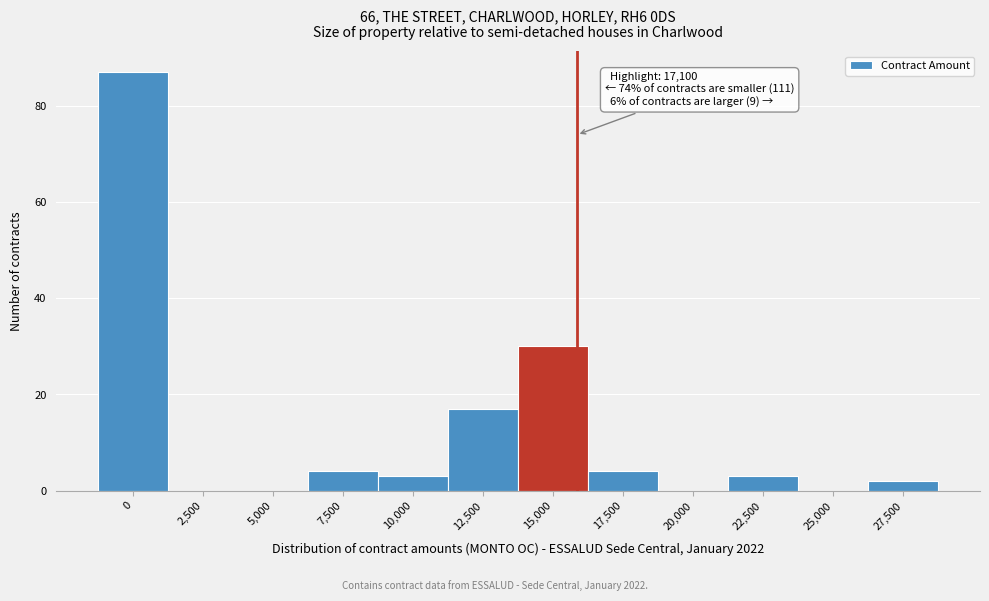

Reading left to right, what are all the values shown in this chart?

0=87	2,500=0	5,000=0	7,500=4	10,000=3	12,500=17	15,000=30	17,500=4	20,000=0	22,500=3	25,000=0	27,500=2